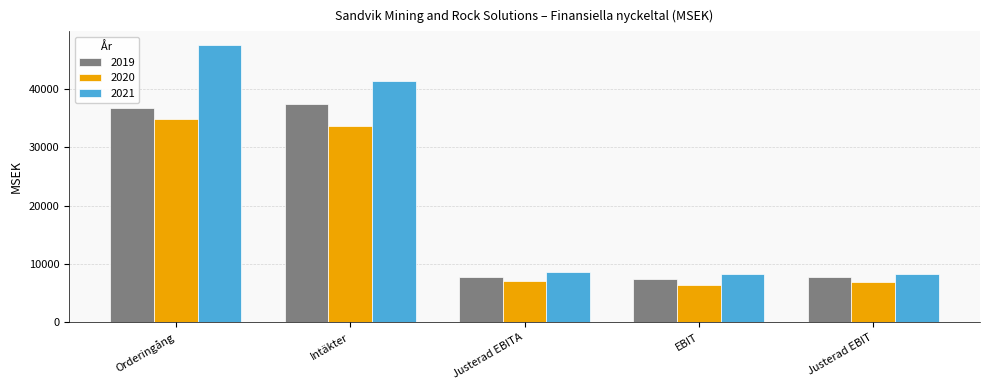

Rank the series by their maximum value, from lowest to highest.

2020, 2019, 2021